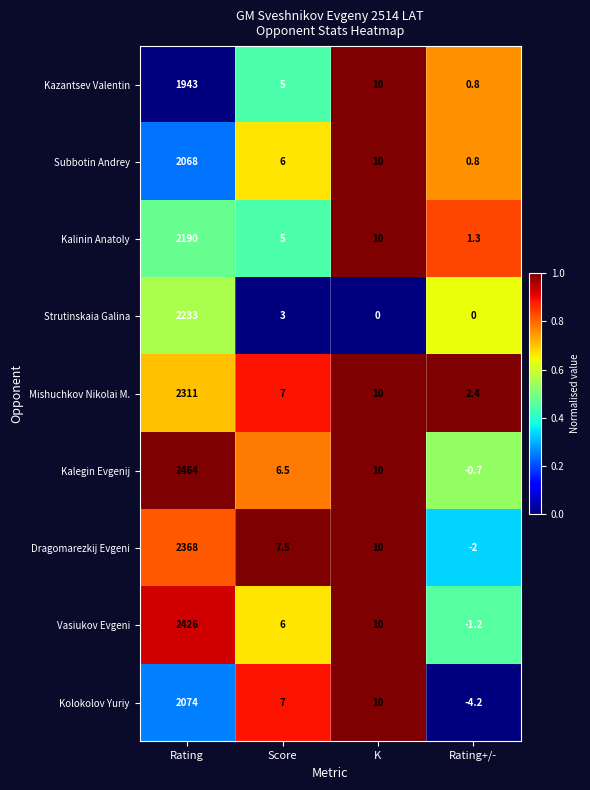

Count the number of categories in the chart.

4